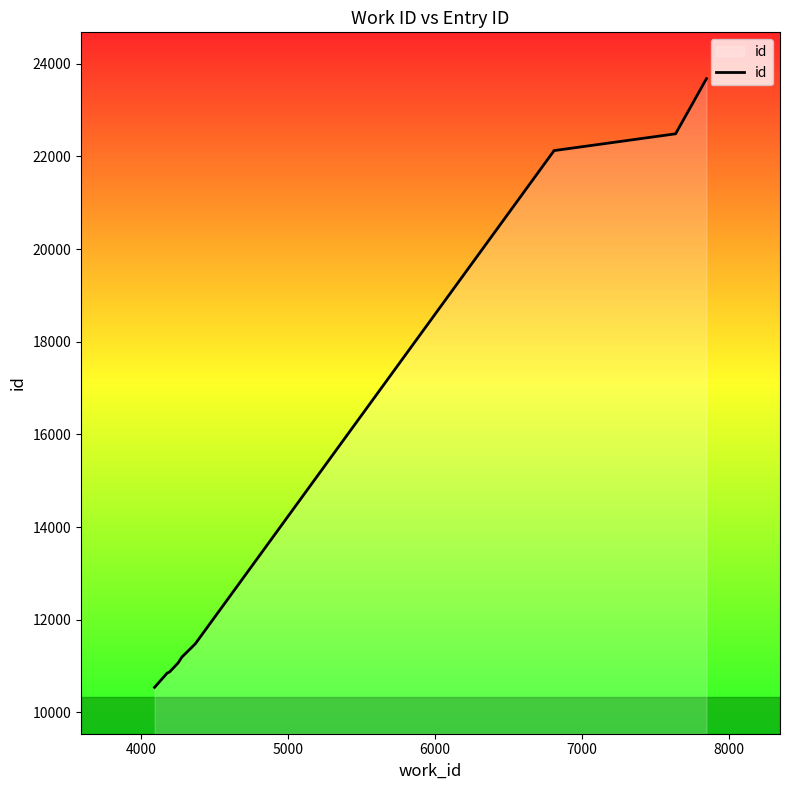

Reading left to right, extract all data points from this chart.

10542	10848	10875	11069	11193	11482	22118	22125	22488	23678